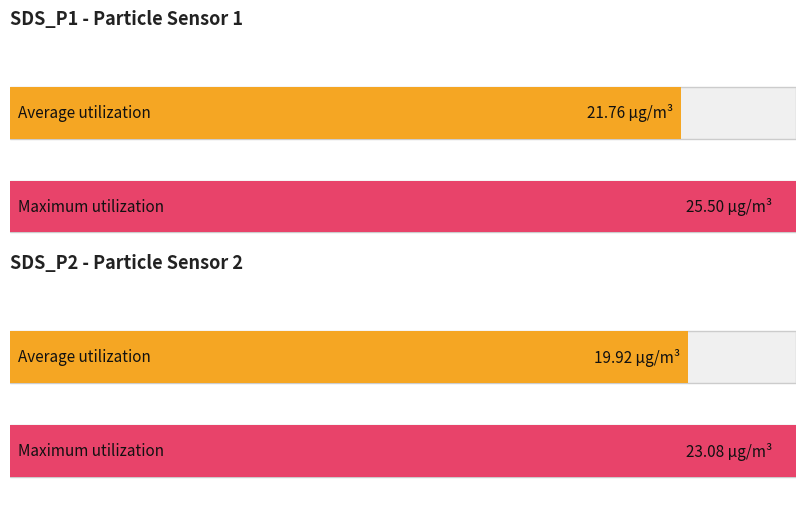

Which series has the largest total across all categories?

SDS_P1